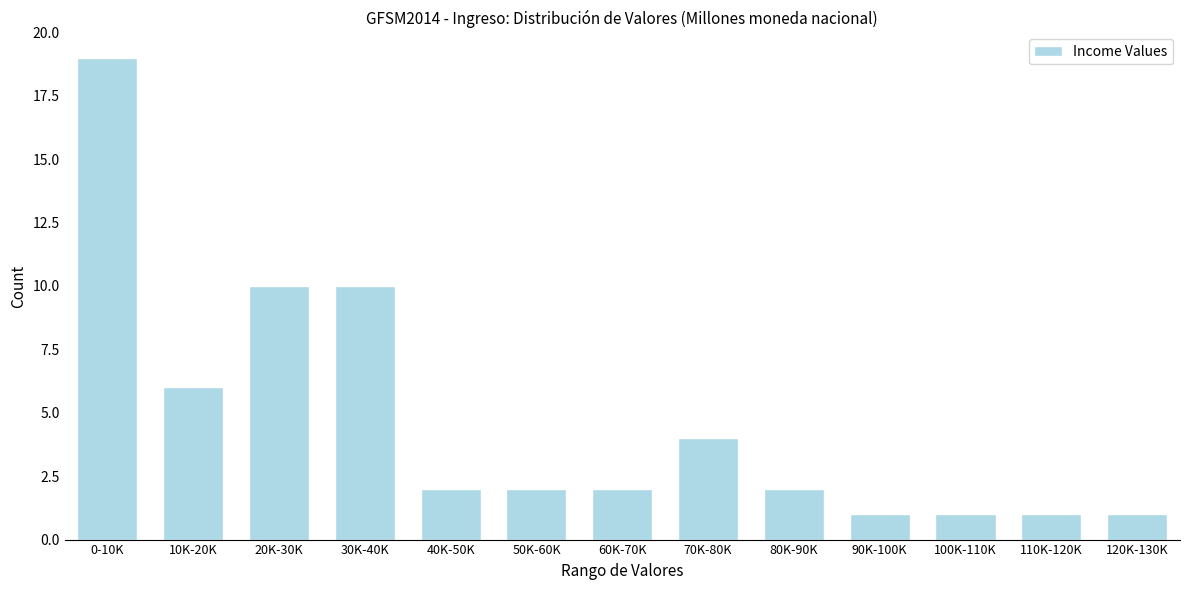

Reading right to left, extract all data points from this chart.

1	1	1	1	2	4	2	2	2	10	10	6	19